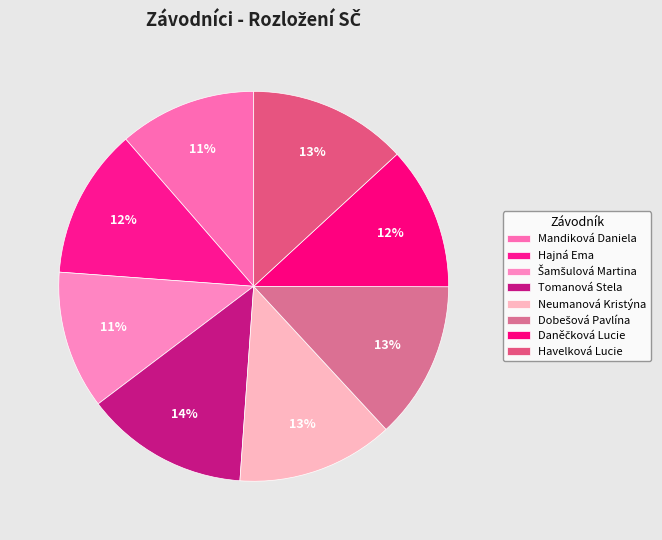

How many slices are in this pie chart?

8